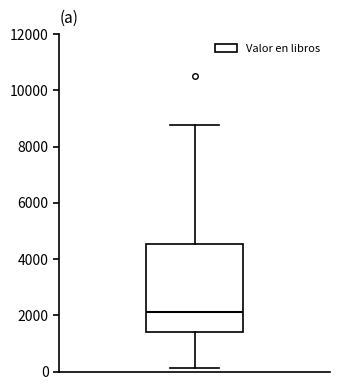

Where does the upper whisker of the box end on the y-axis? The values are not printed on the chart, so give them approximately, as read against the axis.

8800